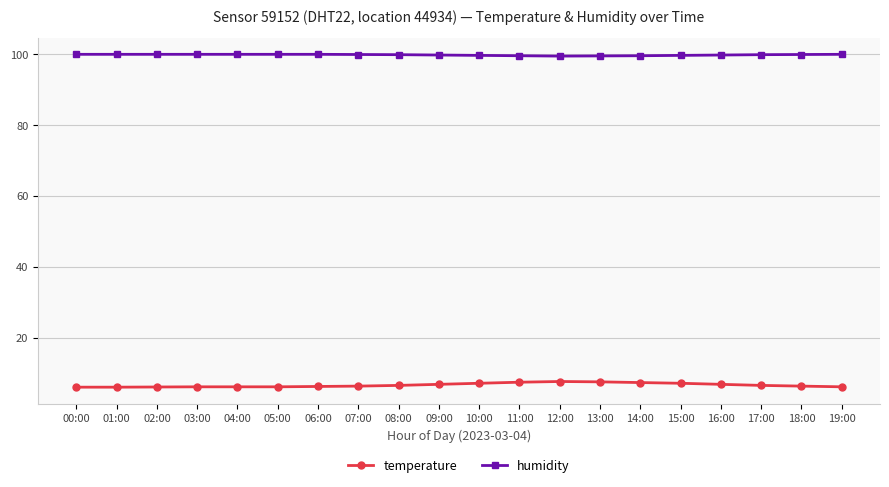

What is the sum of the temperature values at 08:00 and 12:00?

14.1